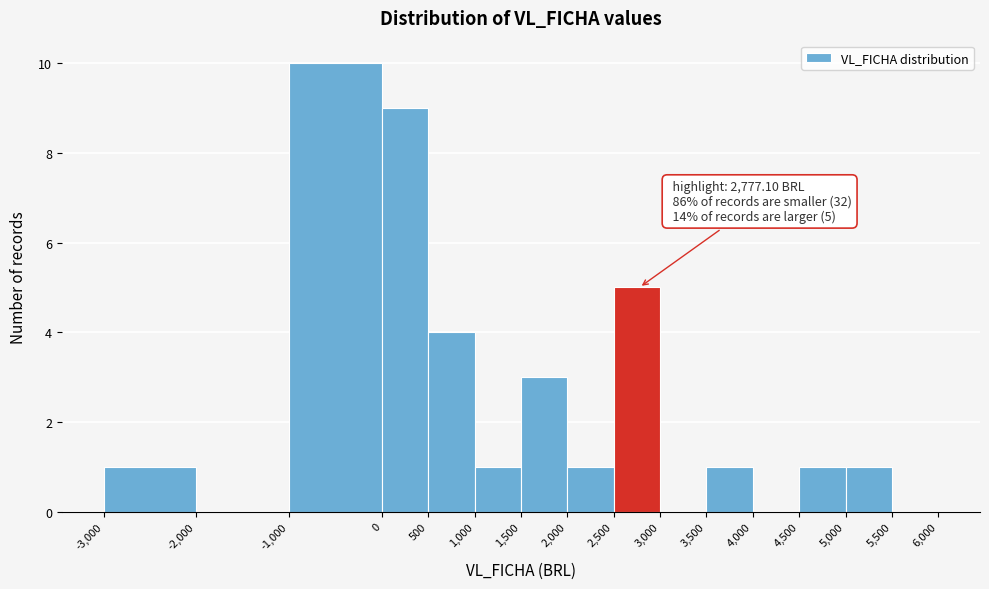

Which range on the x-axis has the tallest bar?

-1,000 to 0